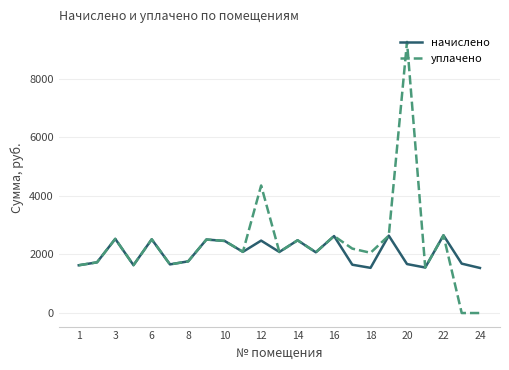

What is the minimum value for начислено?

1537.5